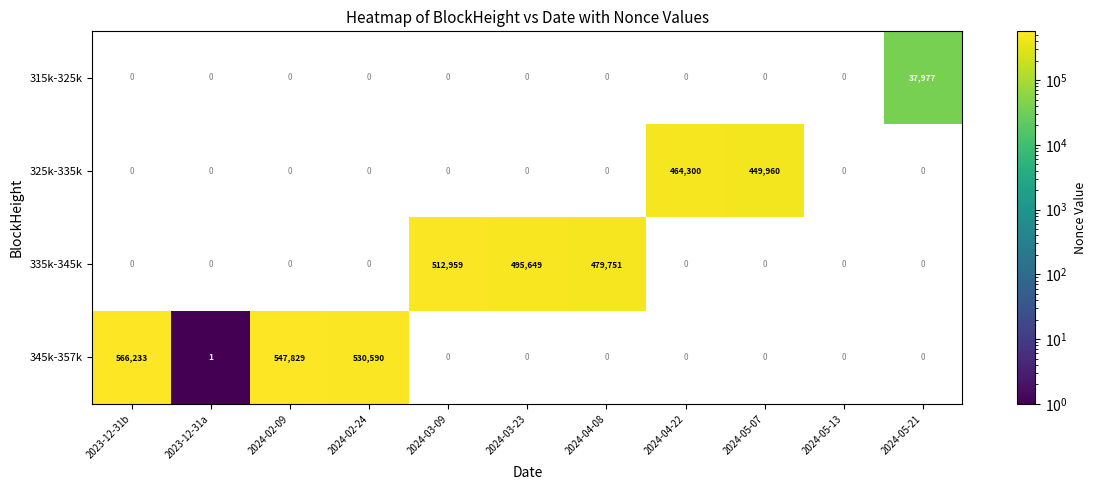

Is it true that 345k-357k equals 1.3 at 2023-12-31a?

False